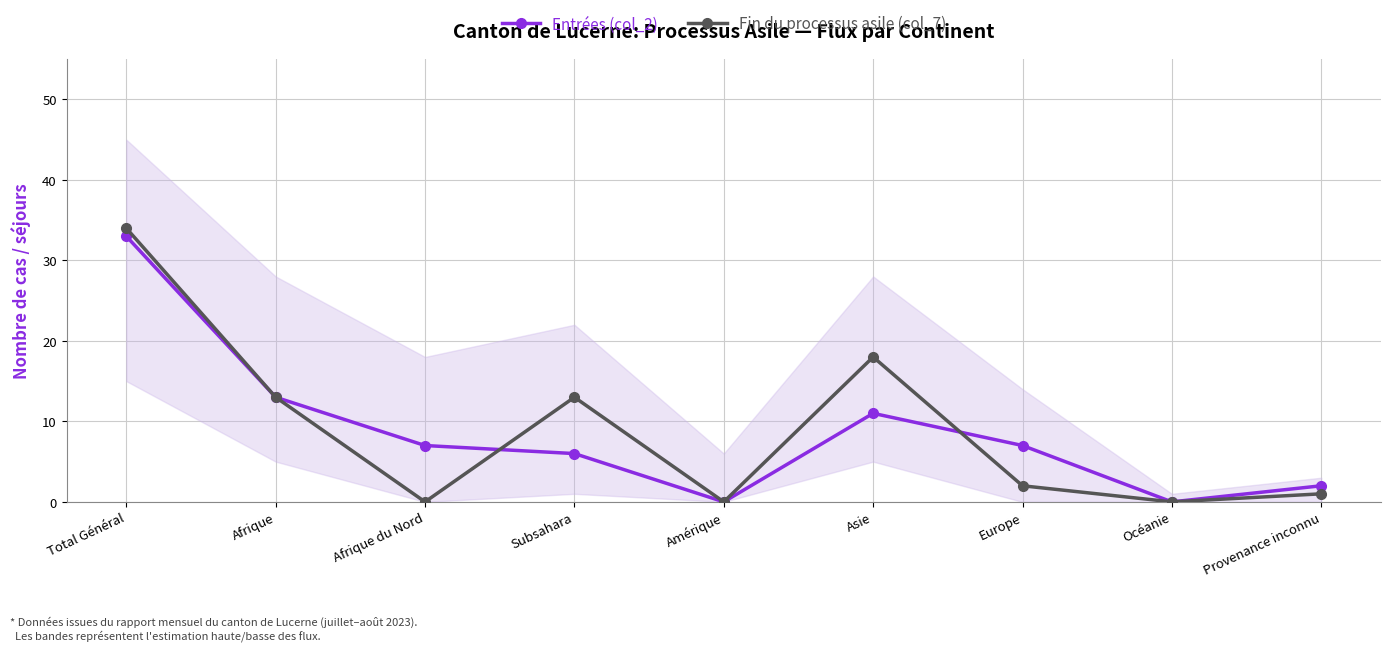

Reading right to left, extract all data points from this chart.

Entrées (col_2): 2	0	7	11	0	6	7	13	33
Fin du processus asile (col_7): 1	0	2	18	0	13	0	13	34